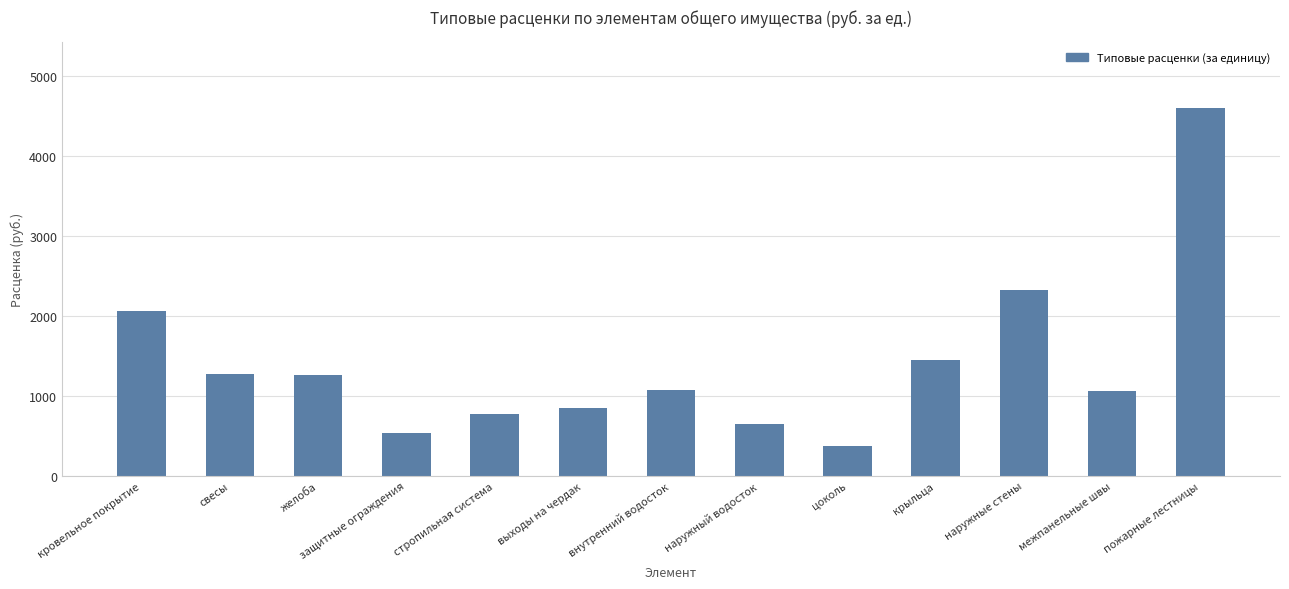

Count the number of data series in this chart.

1